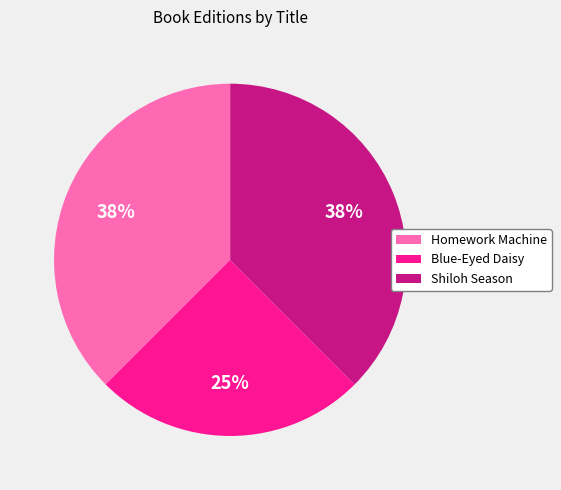

Combined, do Homework Machine and Blue-Eyed Daisy account for over 50%?

Yes